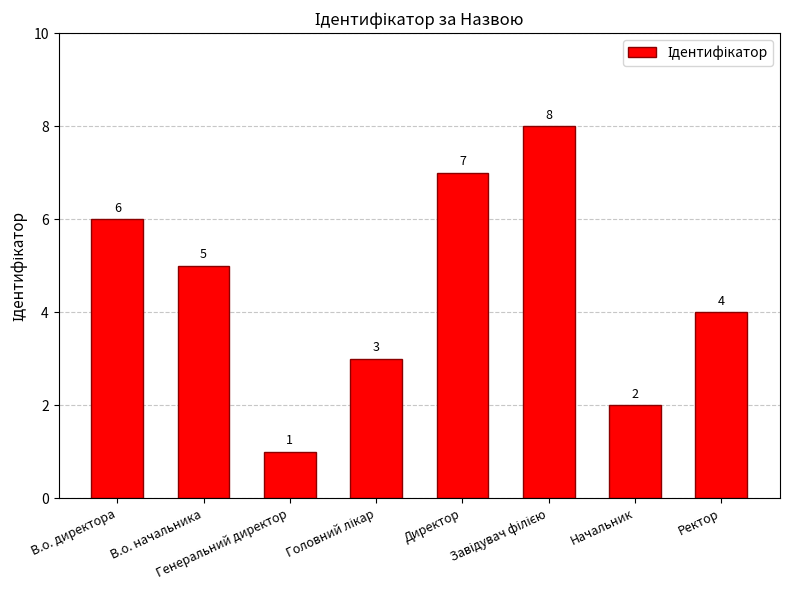

Is it true that the value at Директор is 9?

False